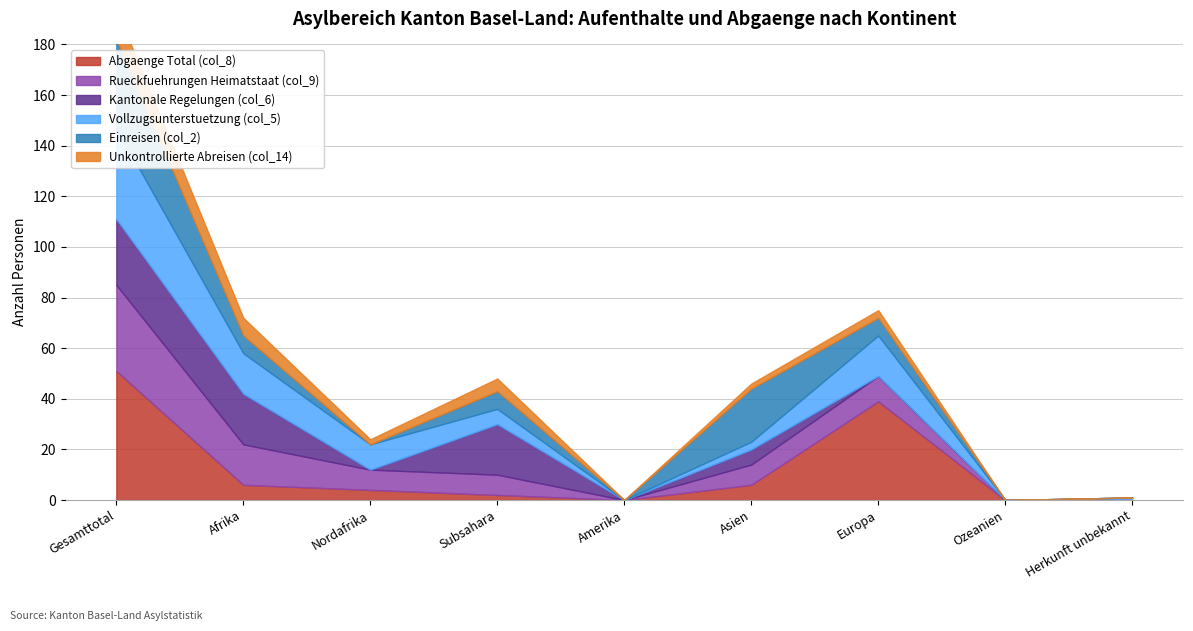

How many interior local peaks does the Unkontrollierte Abreisen (col_14) series have?

2